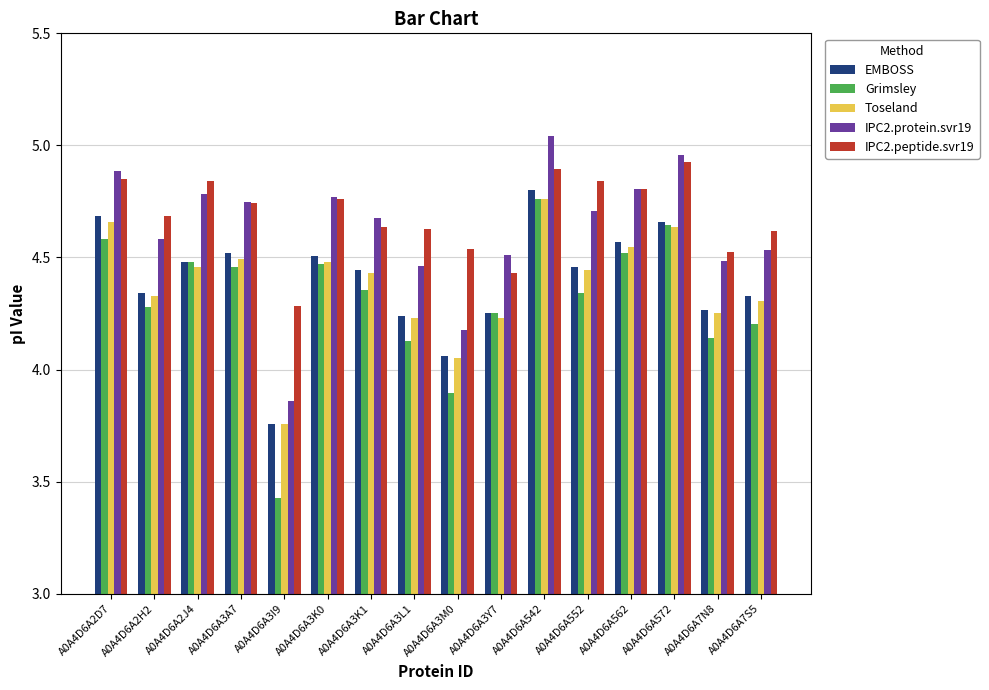

Is it true that IPC2.peptide.svr19 equals 2.1 at A0A4D6A2D7?

False